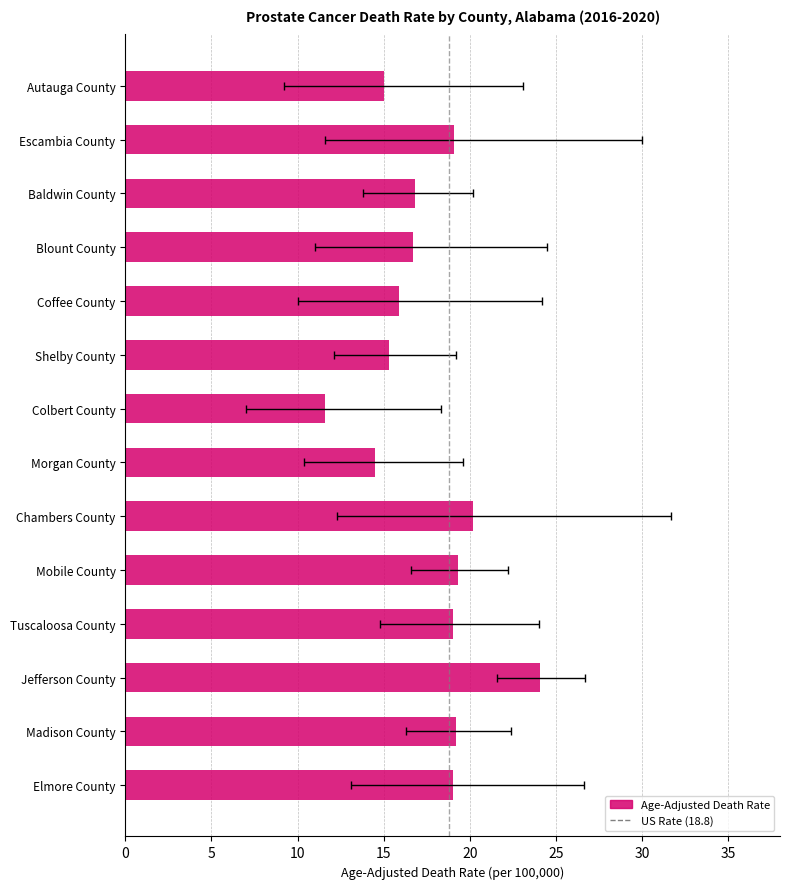

The value at Mobile County is 19.3. True or false?

True